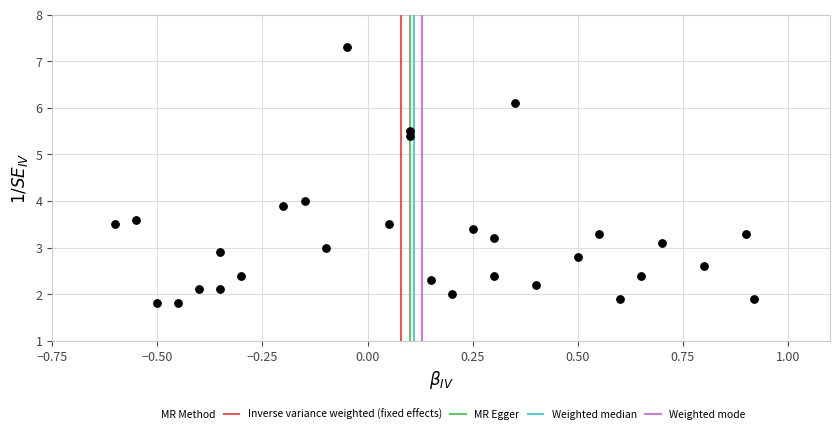

What is the range of X values (max minus min)?

1.5